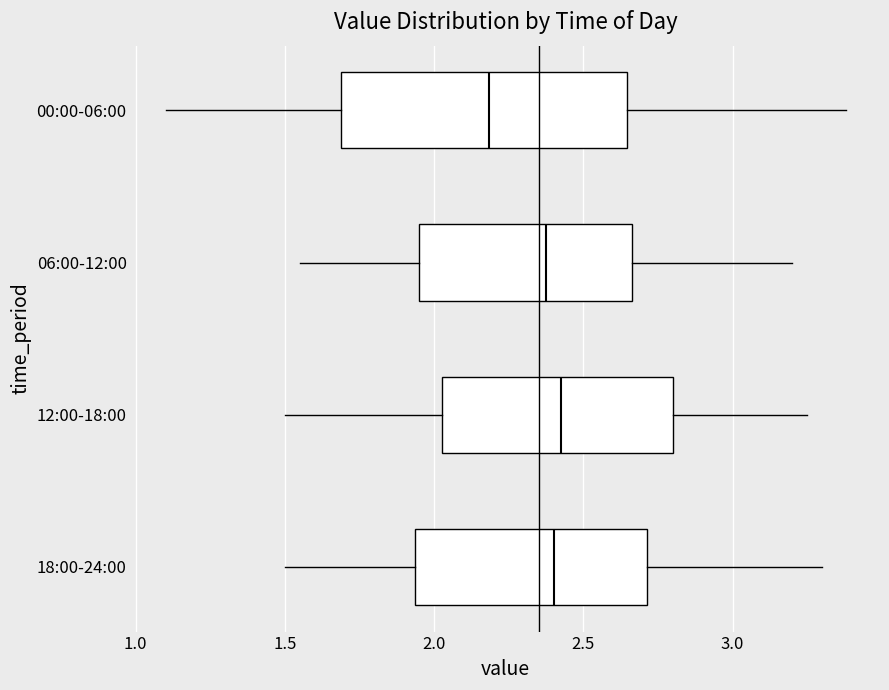

Which box is the widest, from its left edge to its right edge?

00:00-06:00